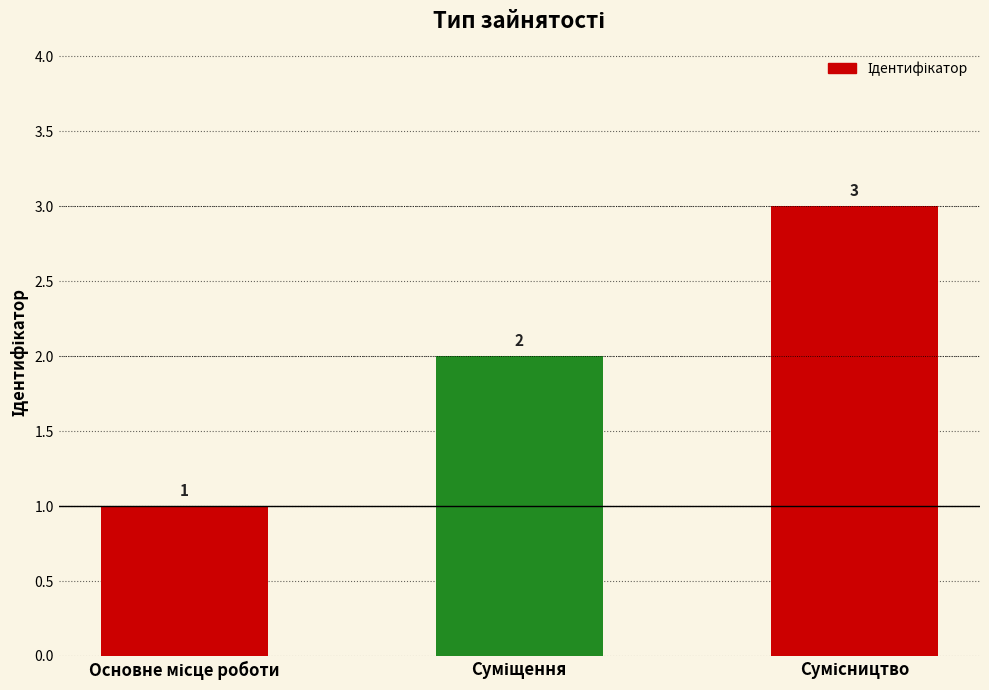

What is the maximum value shown in the chart?

3